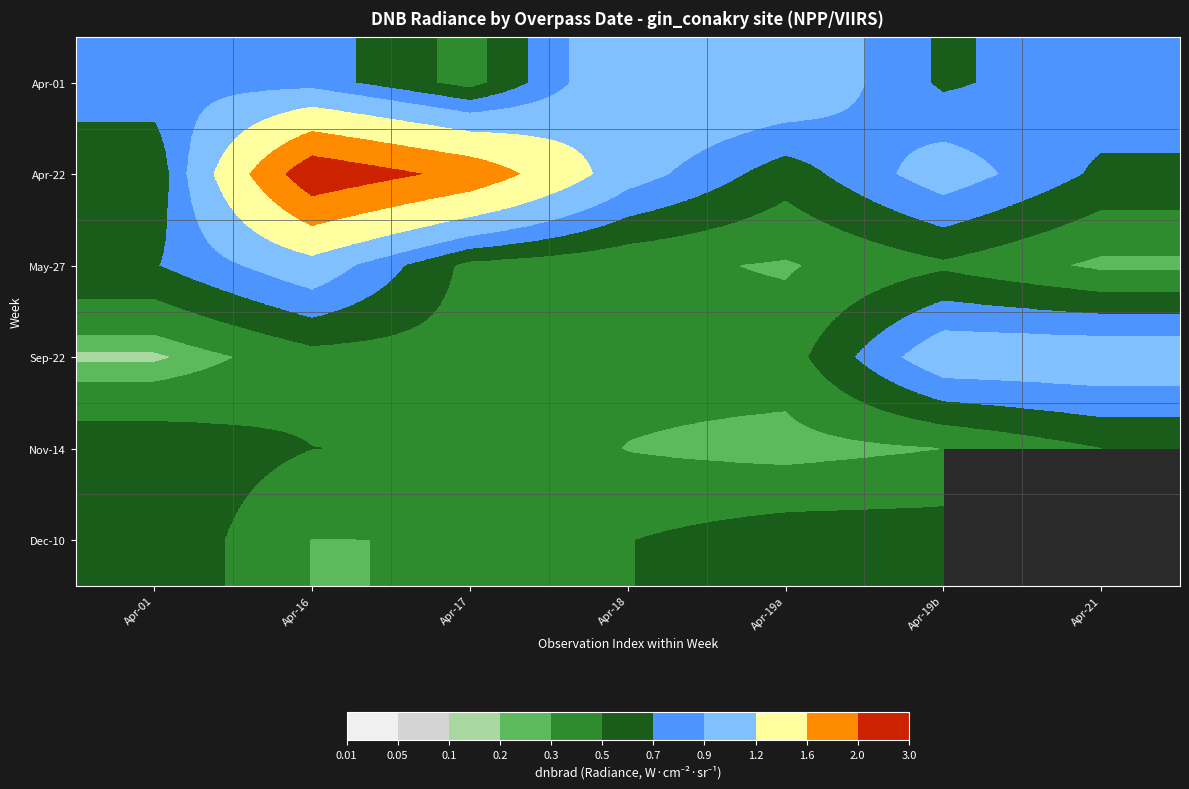

What is the smallest value displayed?

0.2